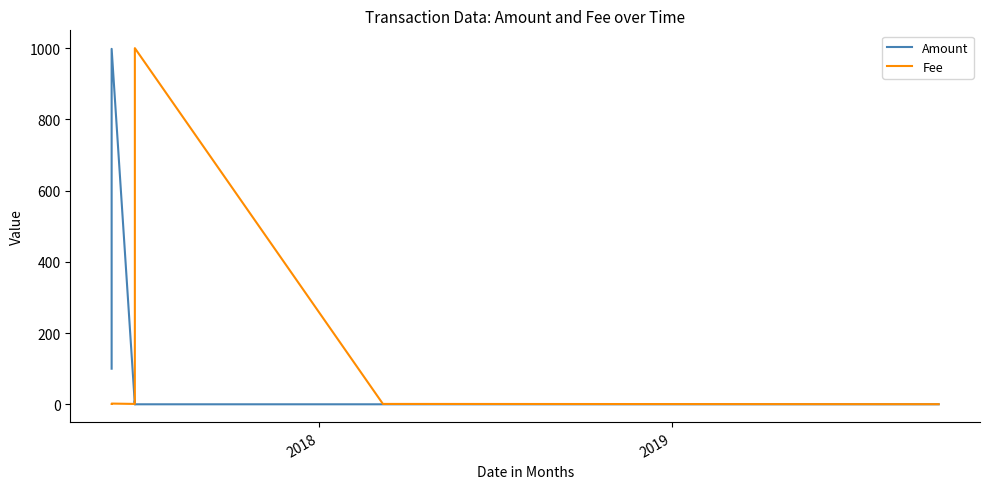

How many lines are shown in the chart?

2